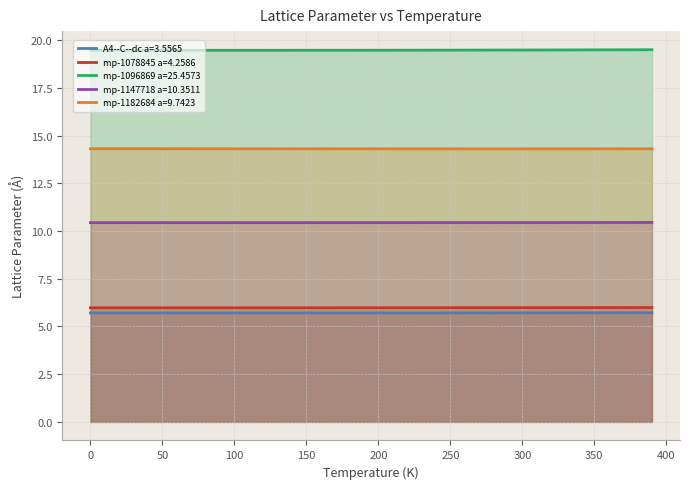

Reading left to right, what are all the values shown in this chart?

A4--C--dc a=3.5565: 5.7	5.7	5.7	5.7	5.7	5.7	5.7	5.7	5.7	5.7	5.7	5.7	5.7	5.7	5.7	5.7	5.7	5.7	5.7	5.7	5.7	5.7	5.7	5.7	5.7	5.7	5.7	5.7	5.7	5.7	5.7	5.7	5.7	5.7	5.7	5.7	5.7	5.7	5.7	5.7
mp-1078845 a=4.2586: 6.0	6.0	6.0	6.0	6.0	6.0	6.0	6.0	6.0	6.0	6.0	6.0	6.0	6.0	6.0	6.0	6.0	6.0	6.0	6.0	6.0	6.0	6.0	6.0	6.0	6.0	6.0	6.0	6.0	6.0	6.0	6.0	6.0	6.0	6.0	6.0	6.0	6.0	6.0	6.0
mp-1096869 a=25.4573: 19.5	19.5	19.5	19.5	19.5	19.5	19.5	19.5	19.5	19.5	19.5	19.5	19.5	19.5	19.5	19.5	19.5	19.5	19.5	19.5	19.5	19.5	19.5	19.5	19.5	19.5	19.5	19.5	19.5	19.5	19.5	19.5	19.5	19.5	19.5	19.5	19.5	19.5	19.5	19.5
mp-1147718 a=10.3511: 10.4	10.4	10.4	10.4	10.4	10.4	10.4	10.4	10.4	10.4	10.4	10.4	10.4	10.4	10.4	10.4	10.4	10.4	10.4	10.4	10.4	10.4	10.4	10.4	10.4	10.4	10.4	10.4	10.4	10.4	10.4	10.4	10.4	10.4	10.4	10.4	10.4	10.4	10.4	10.4
mp-1182684 a=9.7423: 14.3	14.3	14.3	14.3	14.3	14.3	14.3	14.3	14.3	14.3	14.3	14.3	14.3	14.3	14.3	14.3	14.3	14.3	14.3	14.3	14.3	14.3	14.3	14.3	14.3	14.3	14.3	14.3	14.3	14.3	14.3	14.3	14.3	14.3	14.3	14.3	14.3	14.3	14.3	14.3